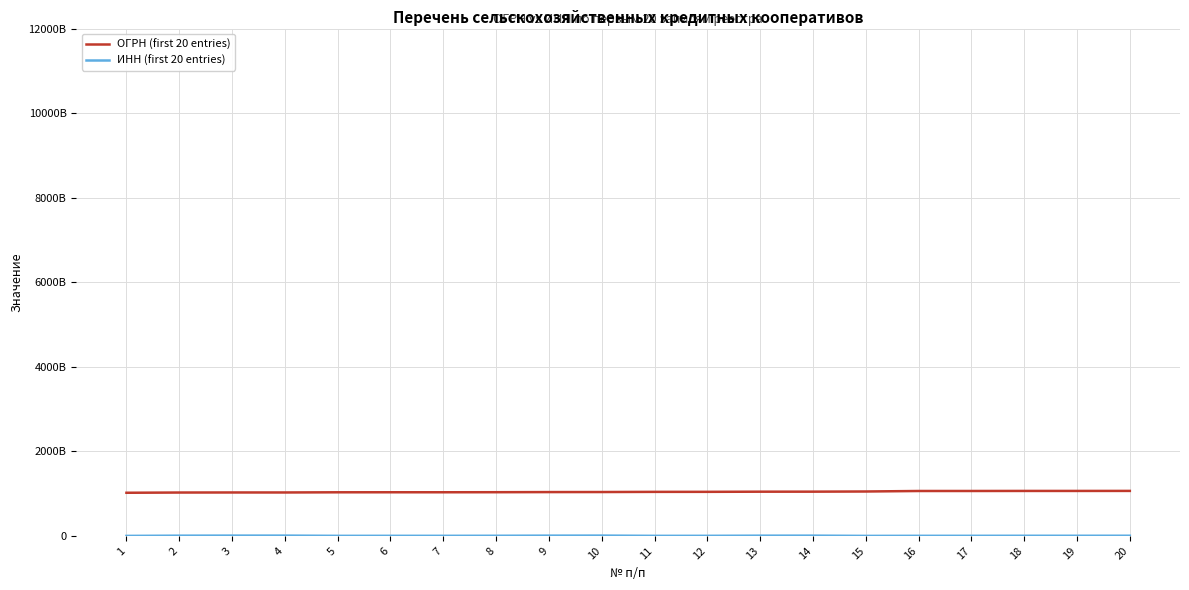

Does the chart display data point markers on the line(s)?

No